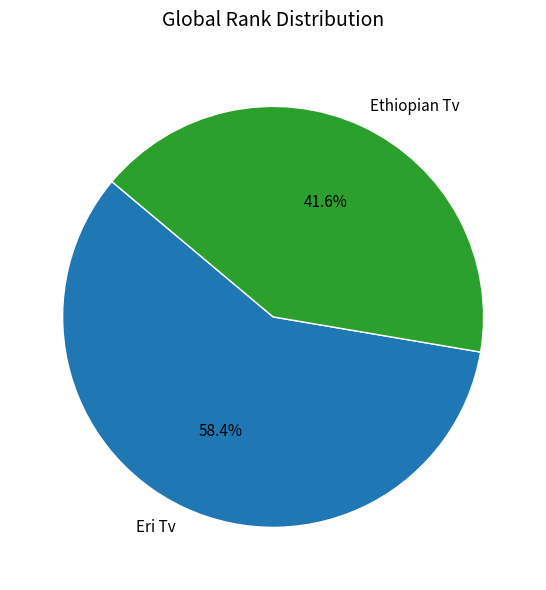

Approximately how many times larger is the value at Ethiopian Tv compared to Eri Tv?

0.7